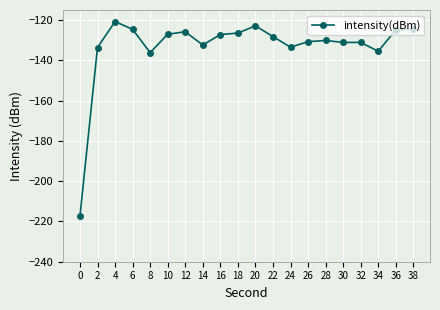

The value at 20 is -122.8. True or false?

True